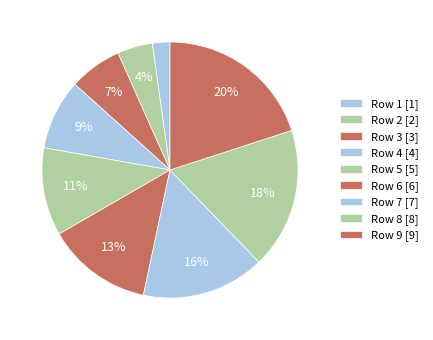

Count the number of slices in the pie.

9